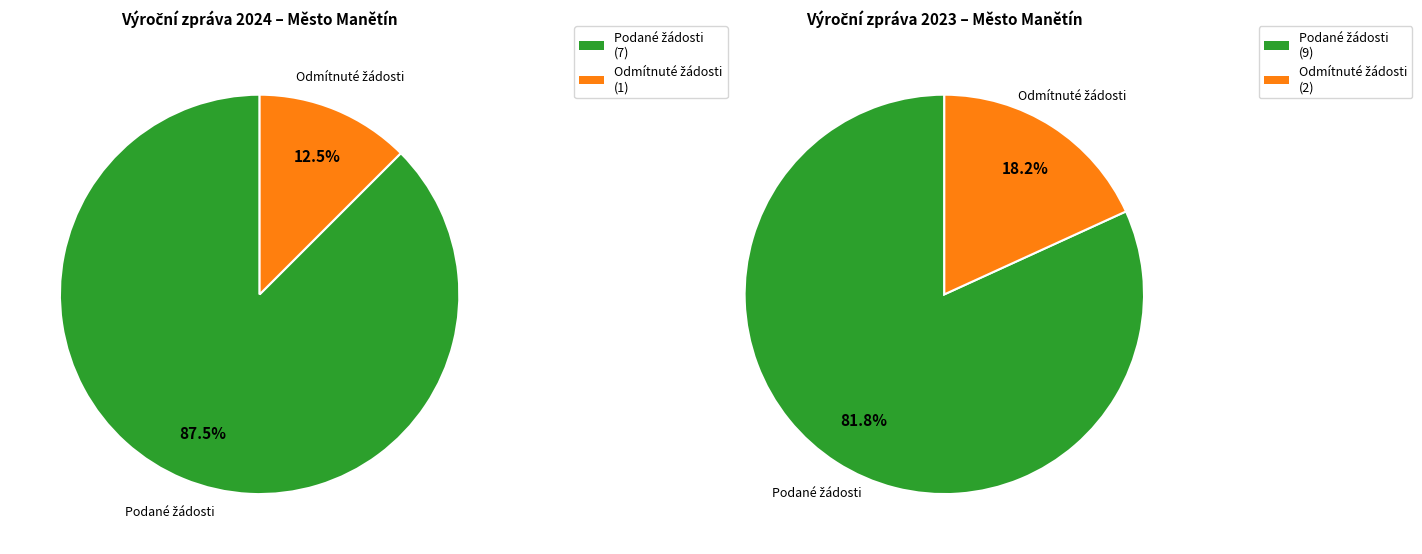

Combined, what portion of the pie is 2023 (ID: 100975) and 2024 (ID: 103740)?

100.0%